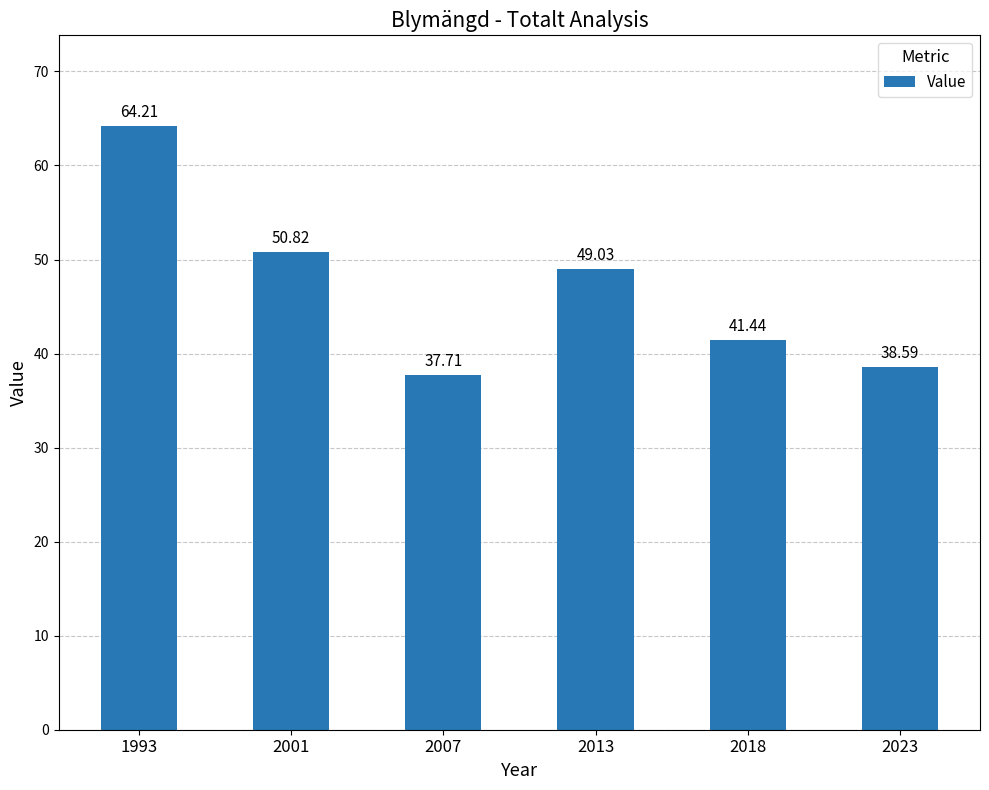

What is the minimum value shown in the chart?

37.7